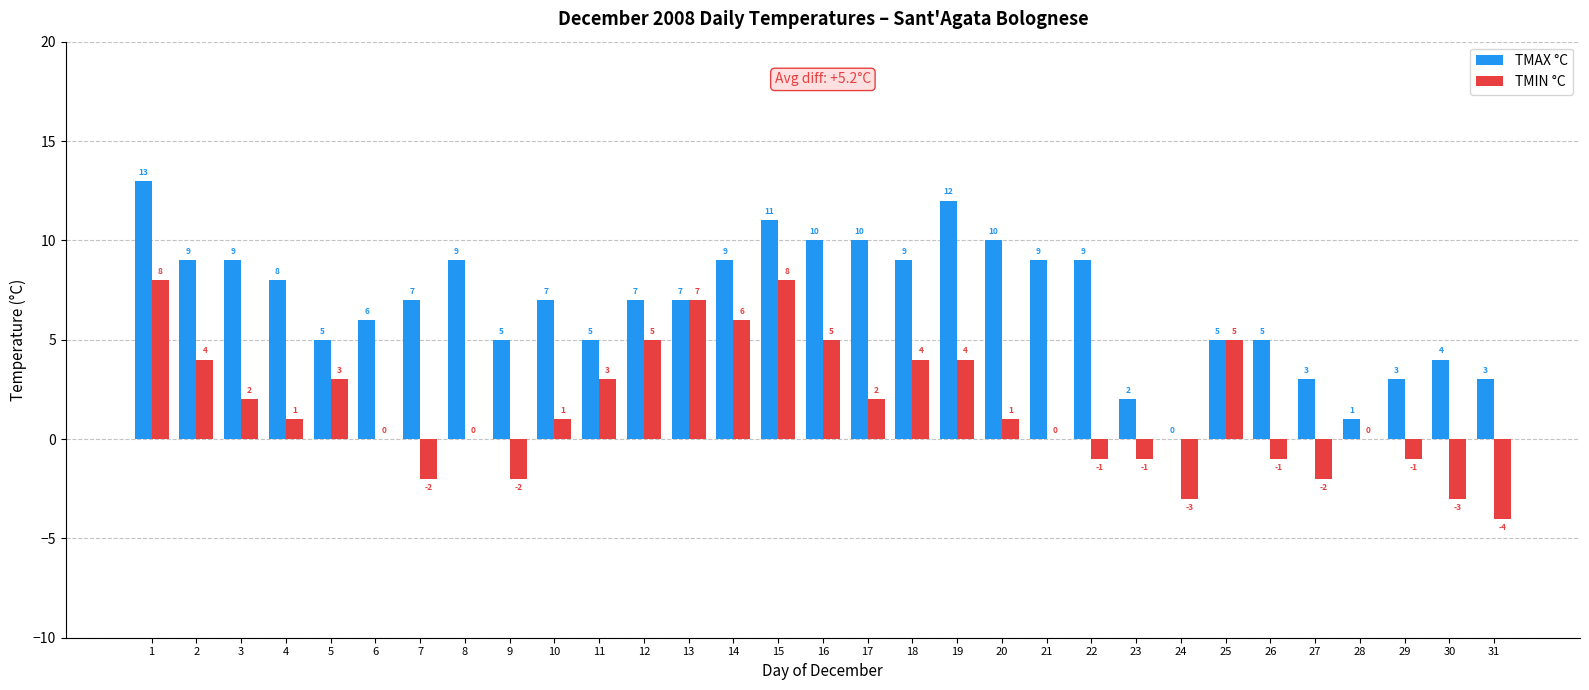

Which series has the largest total across all categories?

TMAX °C